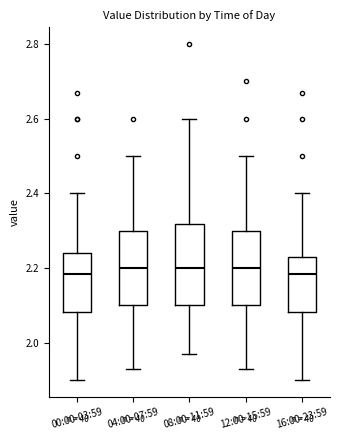

Reading left to right, read every box against the y-axis: the position of its median line, the range the box covers, and the ends of its whiskers. The values are not printed on the chart, so give them approximately, as read against the axis.

00:00-03:59: median 2.18, box 2.08 to 2.24, whiskers 1.90 to 2.40
04:00-07:59: median 2.20, box 2.10 to 2.30, whiskers 1.94 to 2.50
08:00-11:59: median 2.20, box 2.10 to 2.32, whiskers 1.98 to 2.60
12:00-15:59: median 2.20, box 2.10 to 2.30, whiskers 1.94 to 2.50
16:00-23:59: median 2.18, box 2.08 to 2.24, whiskers 1.90 to 2.40